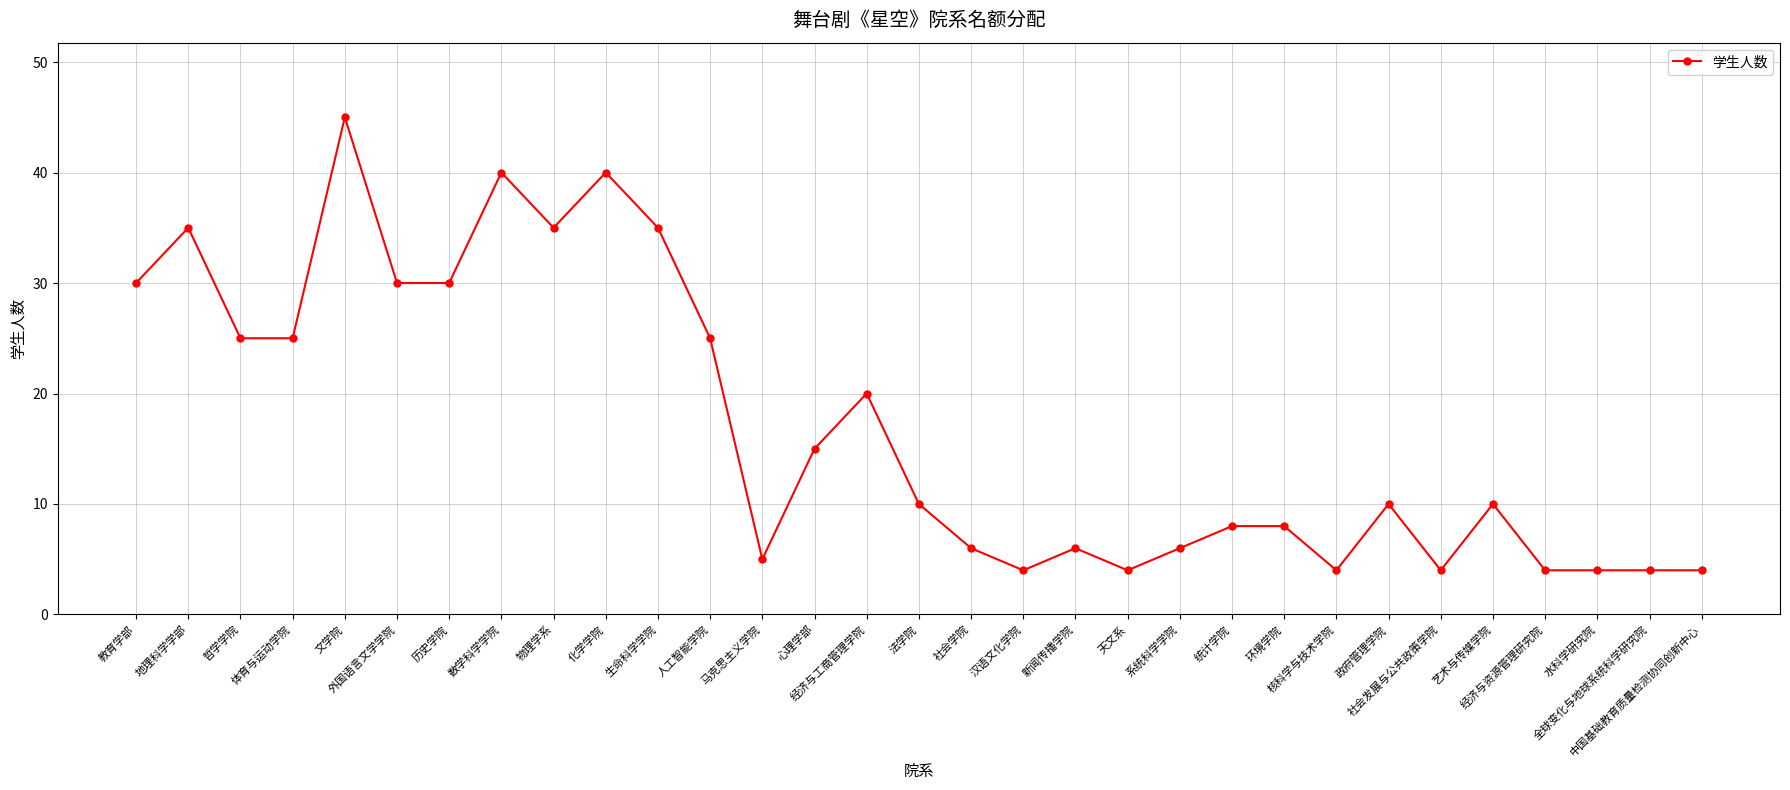

How many data points does each series have?

31